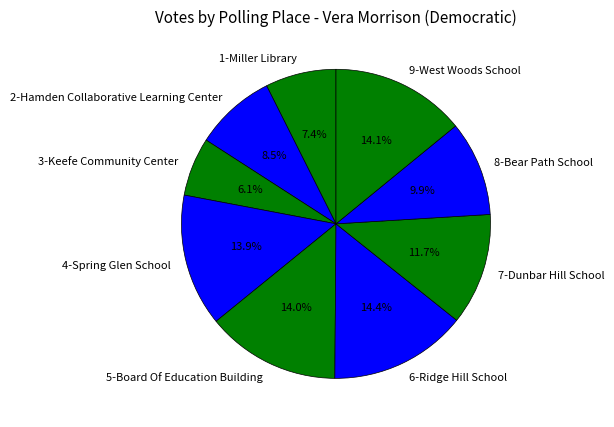

Which slice is the smallest?

3-Keefe Community Center